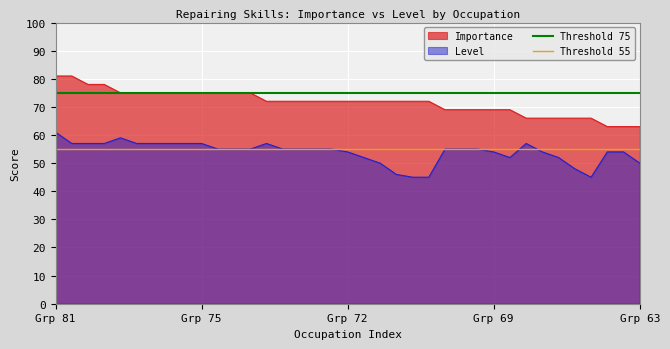

How many distinct data groups are displayed?

2